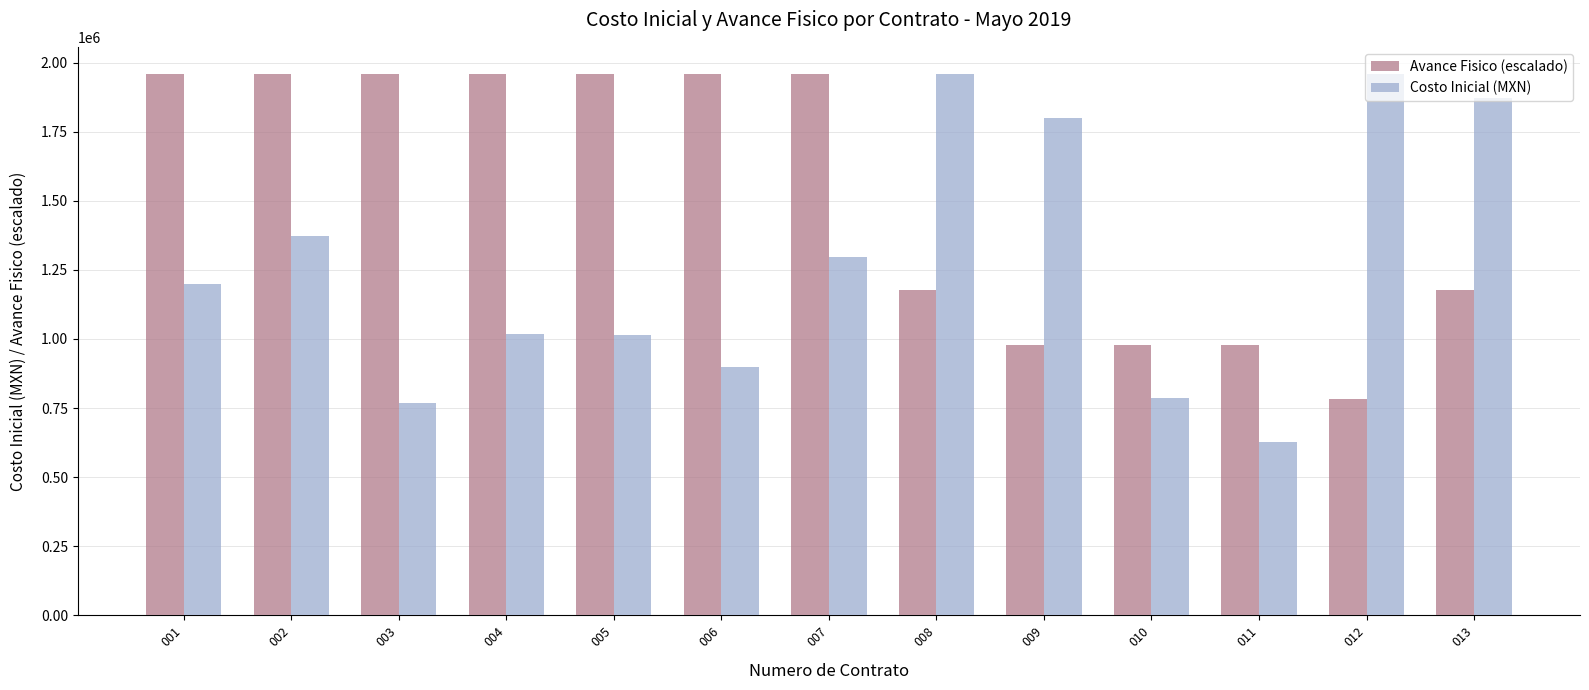

What is the difference between the maximum and minimum values in the Costo Inicial (MXN) series?

1330130.4